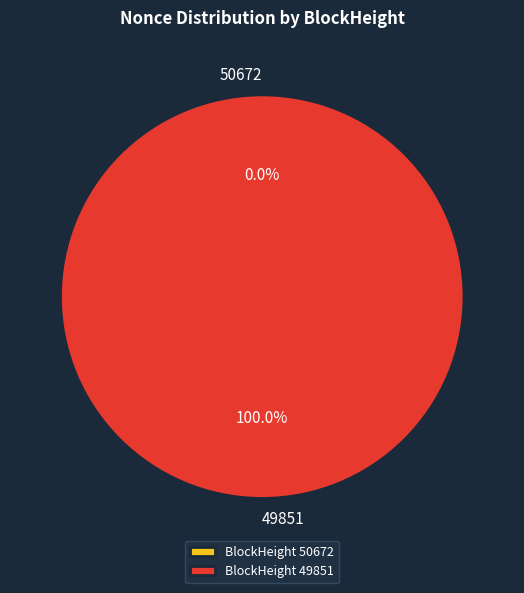

Rank the categories by value from lowest to highest.

50672, 49851